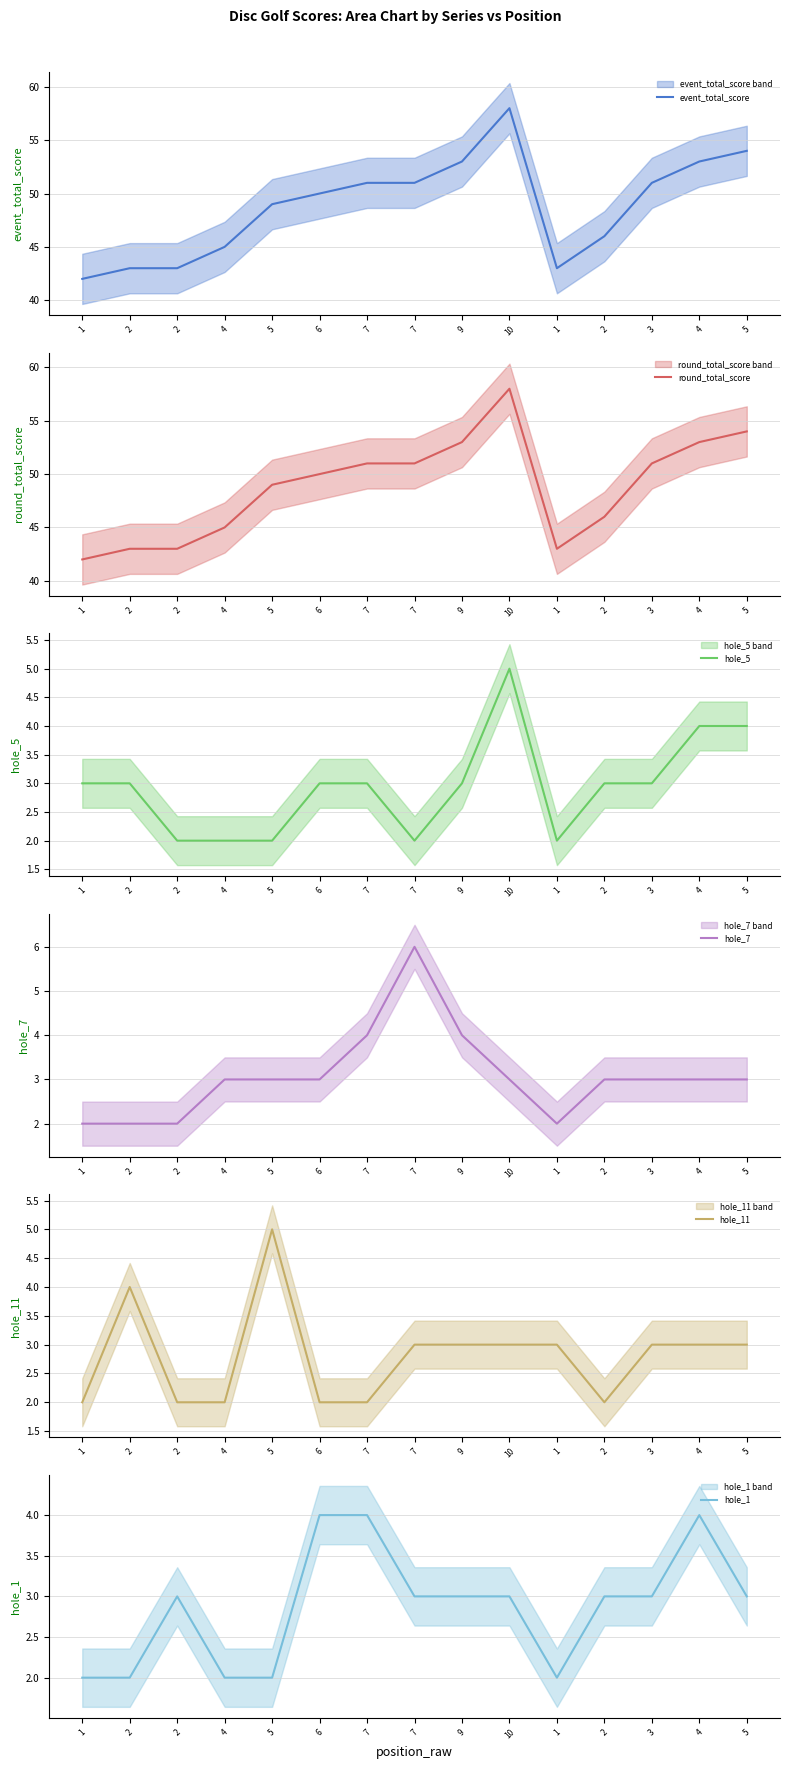

Reading right to left, extract all data points from this chart.

event_total_score: 5=54	4=53	3=51	2=46	1=43	10=58	9=53	7=51	7=51	6=50	5=49	4=45	2=43	2=43	1=42
round_total_score: 5=54	4=53	3=51	2=46	1=43	10=58	9=53	7=51	7=51	6=50	5=49	4=45	2=43	2=43	1=42
hole_5: 5=4	4=4	3=3	2=3	1=2	10=5	9=3	7=2	7=3	6=3	5=2	4=2	2=2	2=3	1=3
hole_7: 5=3	4=3	3=3	2=3	1=2	10=3	9=4	7=6	7=4	6=3	5=3	4=3	2=2	2=2	1=2
hole_11: 5=3	4=3	3=3	2=2	1=3	10=3	9=3	7=3	7=2	6=2	5=5	4=2	2=2	2=4	1=2
hole_1: 5=3	4=4	3=3	2=3	1=2	10=3	9=3	7=3	7=4	6=4	5=2	4=2	2=3	2=2	1=2